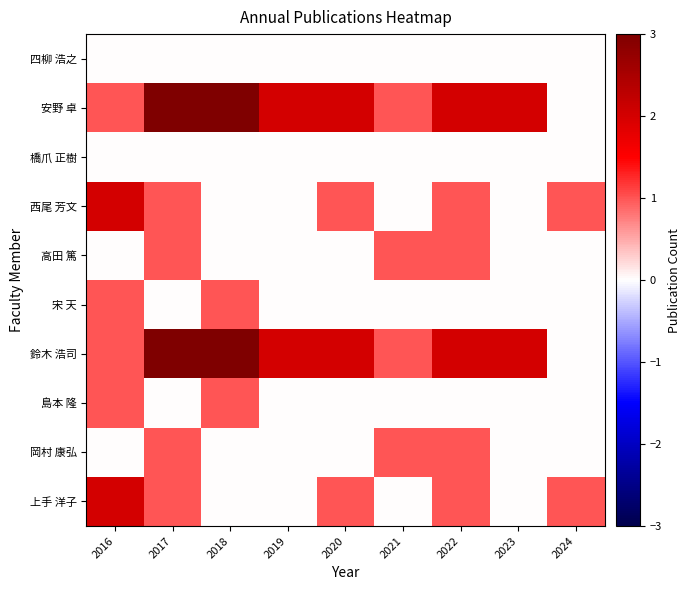

Reading left to right, list all the values displayed in this chart.

上手 洋子: 2016=2	2017=1	2018=0	2019=0	2020=1	2021=0	2022=1	2023=0	2024=1
岡村 康弘: 2016=0	2017=1	2018=0	2019=0	2020=0	2021=1	2022=1	2023=0	2024=0
島本 隆: 2016=1	2017=0	2018=1	2019=0	2020=0	2021=0	2022=0	2023=0	2024=0
鈴木 浩司: 2016=1	2017=3	2018=3	2019=2	2020=2	2021=1	2022=2	2023=2	2024=0
宋 天: 2016=1	2017=0	2018=1	2019=0	2020=0	2021=0	2022=0	2023=0	2024=0
高田 篤: 2016=0	2017=1	2018=0	2019=0	2020=0	2021=1	2022=1	2023=0	2024=0
西尾 芳文: 2016=2	2017=1	2018=0	2019=0	2020=1	2021=0	2022=1	2023=0	2024=1
橋爪 正樹: 2016=0	2017=0	2018=0	2019=0	2020=0	2021=0	2022=0	2023=0	2024=0
安野 卓: 2016=1	2017=3	2018=3	2019=2	2020=2	2021=1	2022=2	2023=2	2024=0
四柳 浩之: 2016=0	2017=0	2018=0	2019=0	2020=0	2021=0	2022=0	2023=0	2024=0